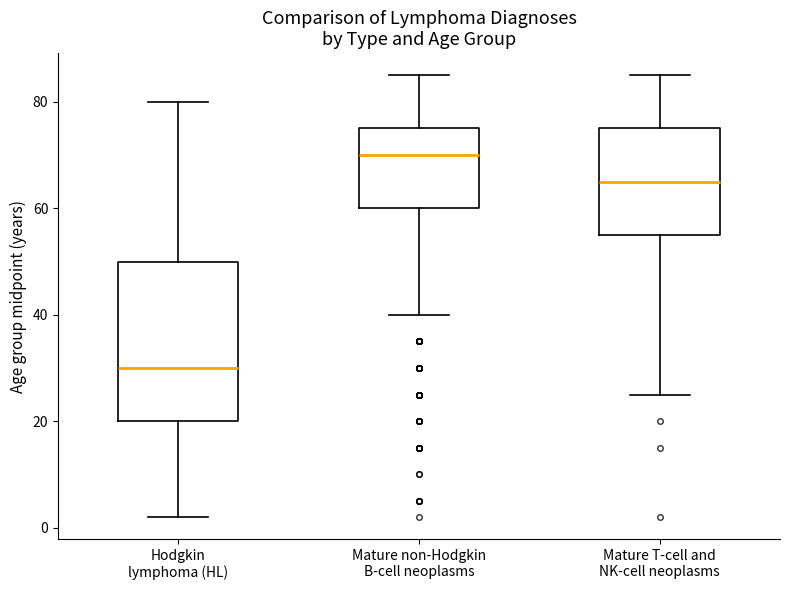

Reading left to right, read every box against the y-axis: the position of its median line, the range the box covers, and the ends of its whiskers. The values are not printed on the chart, so give them approximately, as read against the axis.

Hodgkin lymphoma (HL): median 30, box 20 to 50, whiskers 2 to 80
Mature non-Hodgkin B-cell neoplasms: median 70, box 60 to 76, whiskers 40 to 86
Mature T-cell and NK-cell neoplasms: median 66, box 56 to 76, whiskers 26 to 86